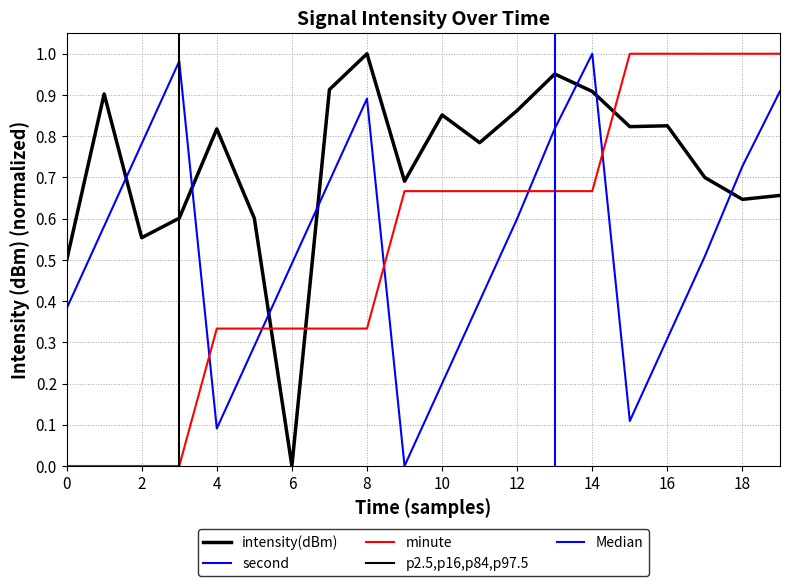

Reading right to left, list all the values displayed in this chart.

intensity(dBm): 0.7	0.6	0.7	0.8	0.8	0.9	1.0	0.9	0.8	0.9	0.7	1.0	0.9	0.0	0.6	0.8	0.6	0.6	0.9	0.5
second: 0.9	0.7	0.5	0.3	0.1	1.0	0.8	0.6	0.4	0.2	0.0	0.9	0.7	0.5	0.3	0.1	1.0	0.8	0.6	0.4
minute: 1.0	1.0	1.0	1.0	1.0	0.7	0.7	0.7	0.7	0.7	0.7	0.3	0.3	0.3	0.3	0.3	0.0	0.0	0.0	0.0